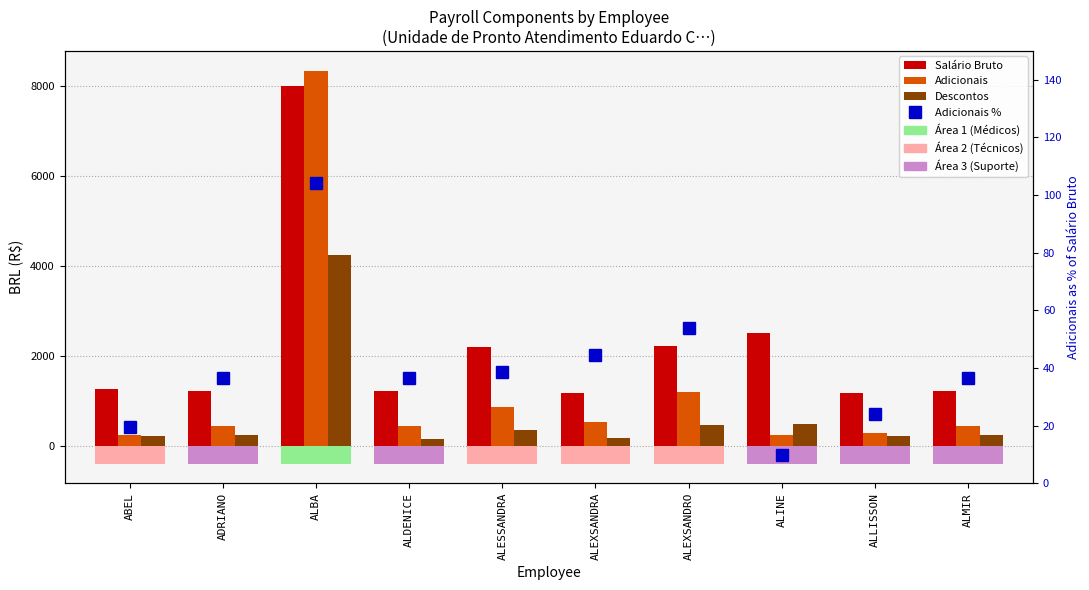

Reading left to right, list all the values displayed in this chart.

Salário Bruto: 1252.5	1212.0	8000.0	1212.0	2200.0	1169.0	2215.6	2500.0	1171.6	1212.0
Adicionais: 242.4	440.7	8334.8	440.7	850.8	519.6	1196.4	242.4	282.8	440.7
Descontos: 216.6	227.5	4231.3	154.8	348.1	158.8	449.9	483.1	209.7	227.5
Adicionais %: 19.4	36.4	104.2	36.4	38.7	44.4	54.0	9.7	24.1	36.4